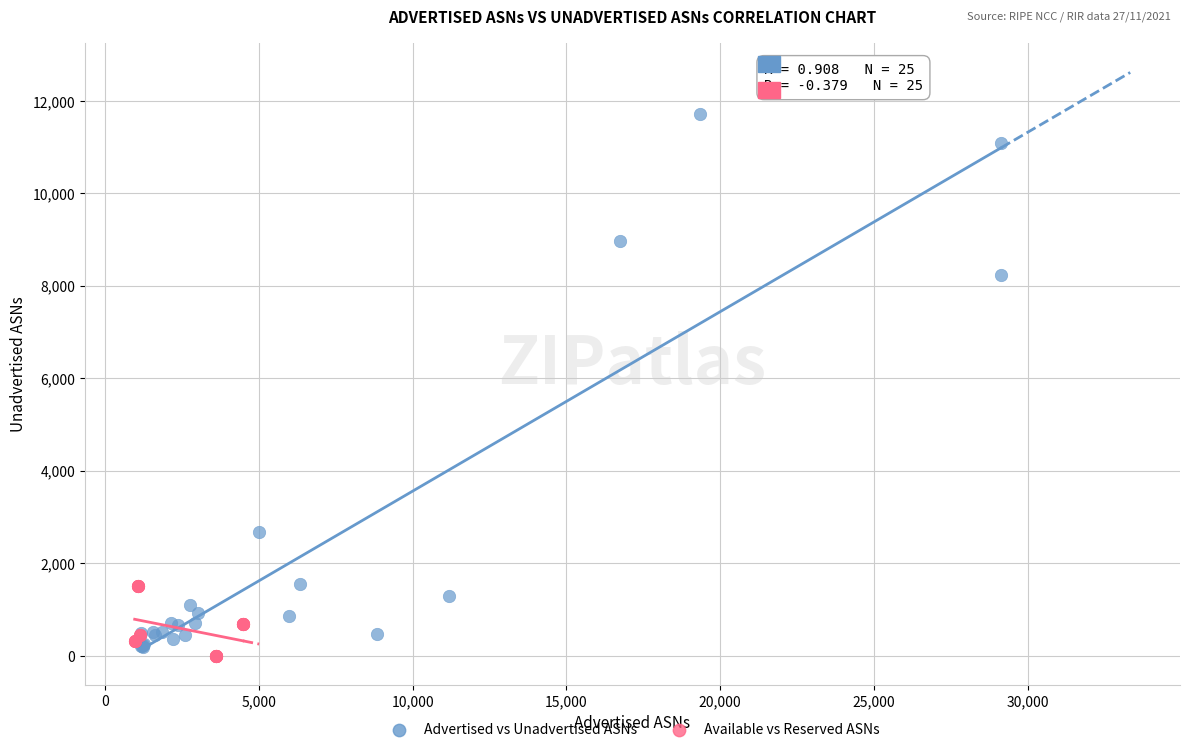

Which series contains the highest Y value?

Advertised vs Unadvertised ASNs